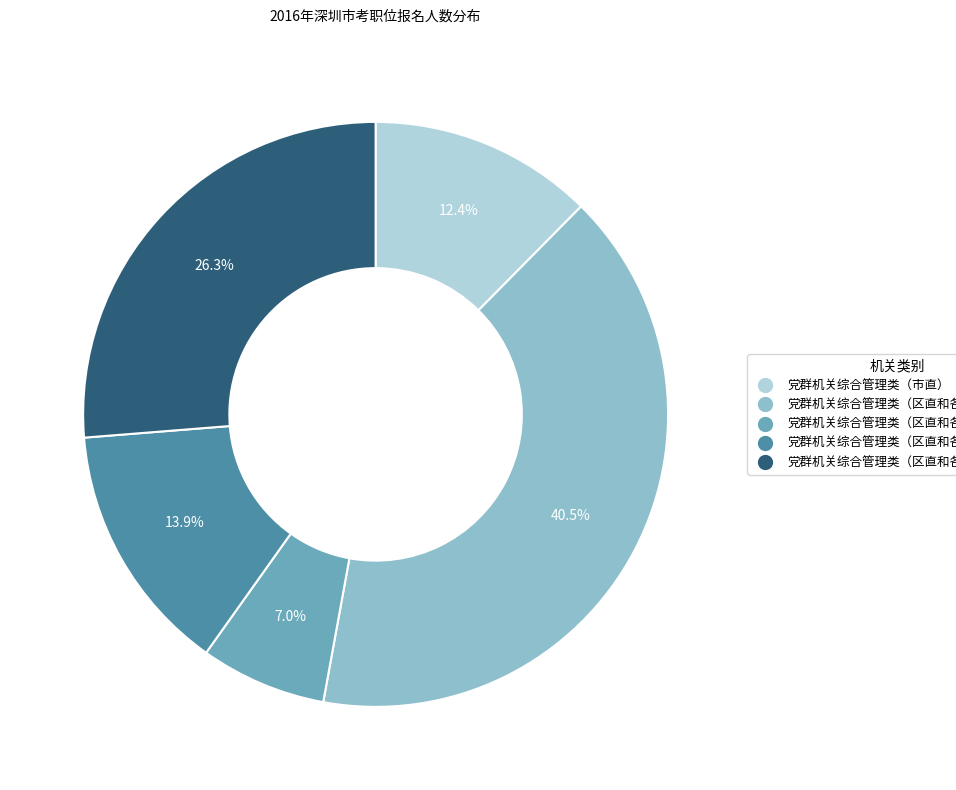

How many segments does this pie chart have?

5